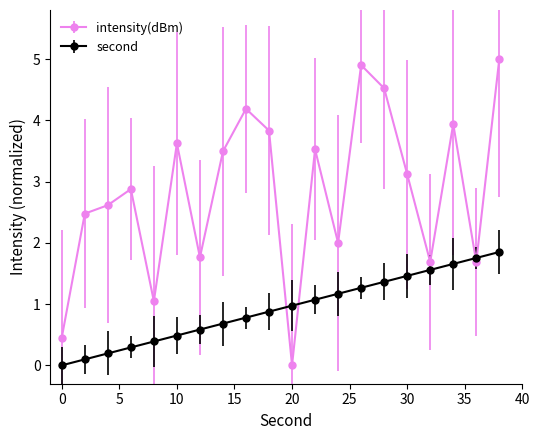

How many values in second are above zero?

19